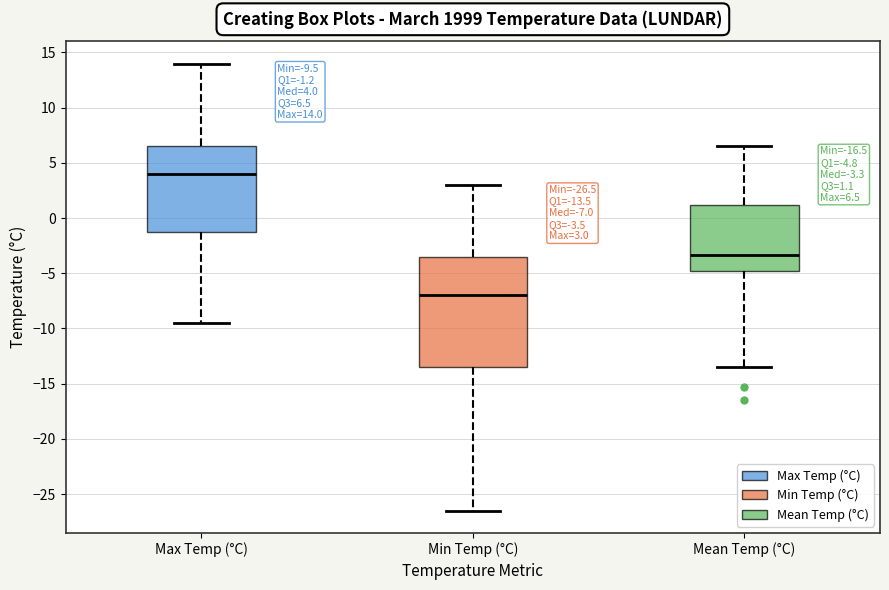

Which box is the tallest, from its lower edge to its upper edge?

Min Temp (°C)